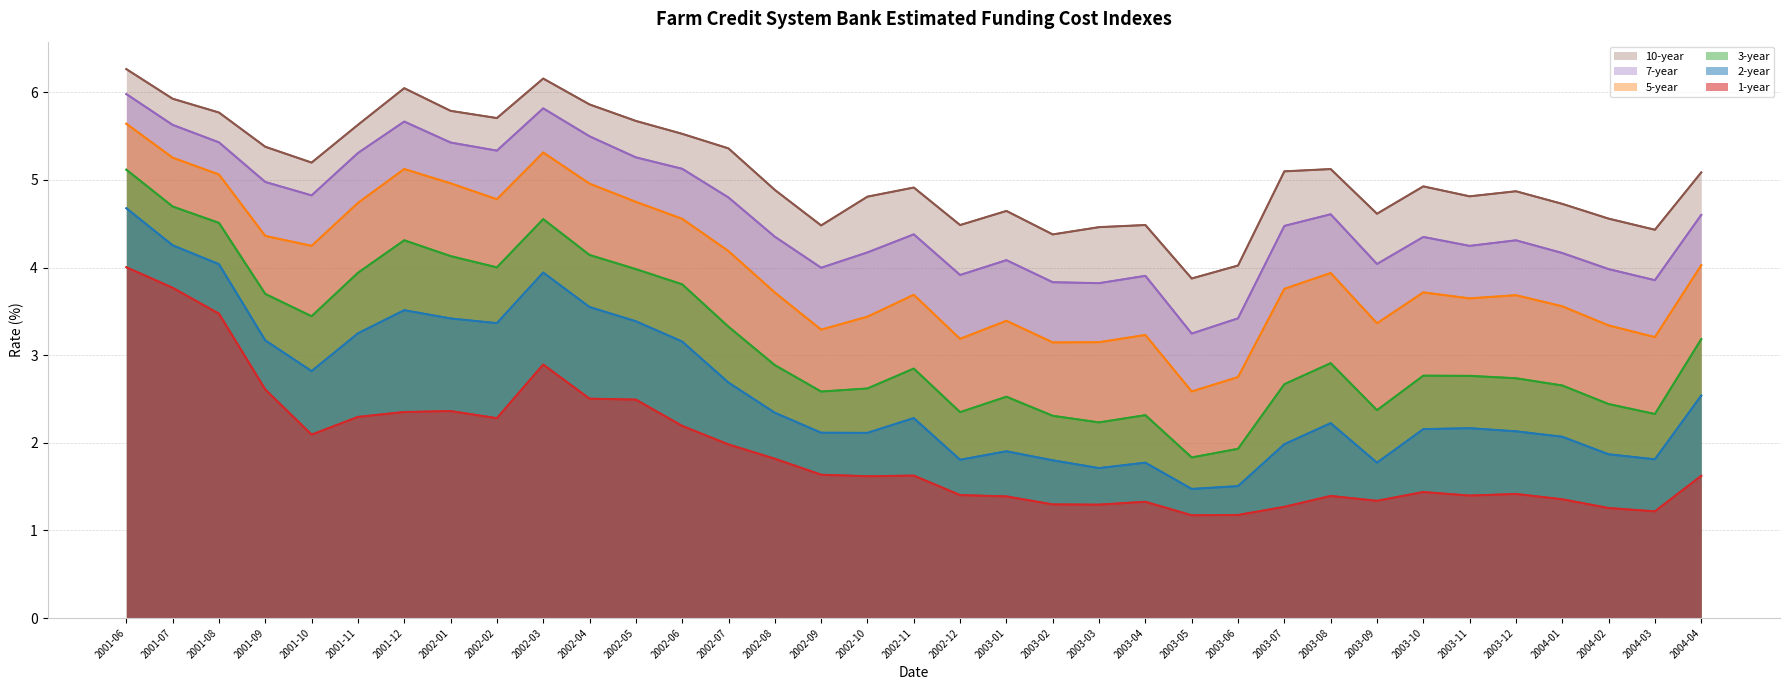

Is the value of 1-year at 2003-04 greater than the value of 5-year at 2003-09?

No